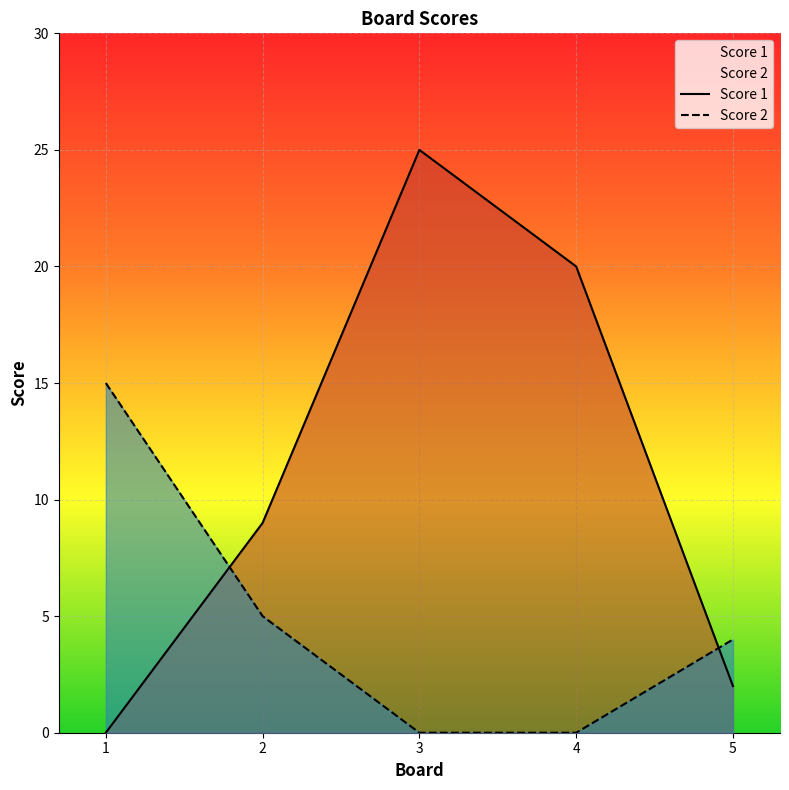

Is the value of Score 2 at 4 greater than the value of Score 1 at 1?

No